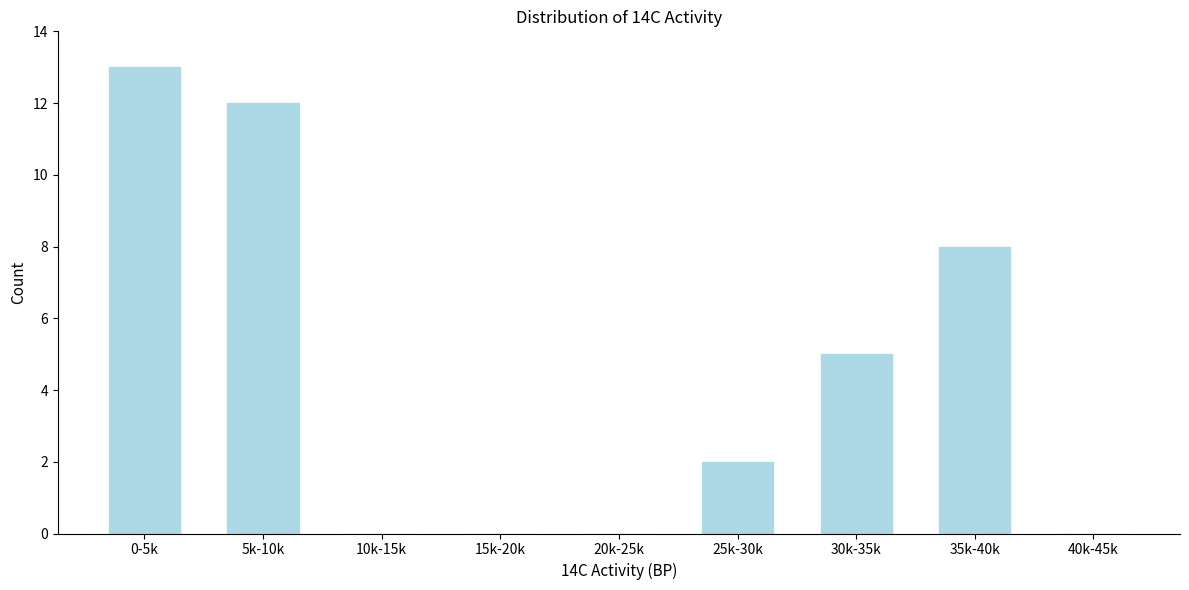

Reading left to right, extract all data points from this chart.

0-5k=13	5k-10k=12	10k-15k=0	15k-20k=0	20k-25k=0	25k-30k=2	30k-35k=5	35k-40k=8	40k-45k=0